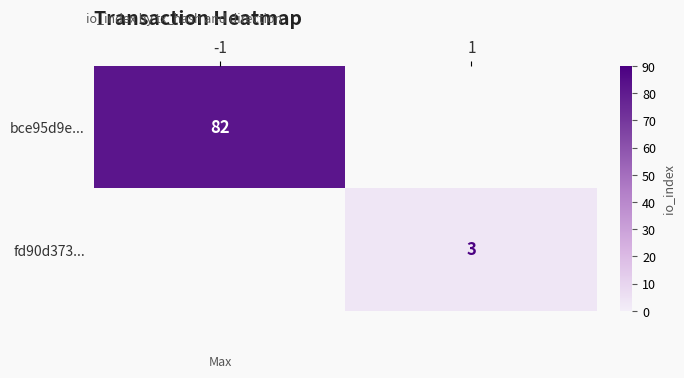

The fd90d373... series shows 3 at 1. True or false?

True